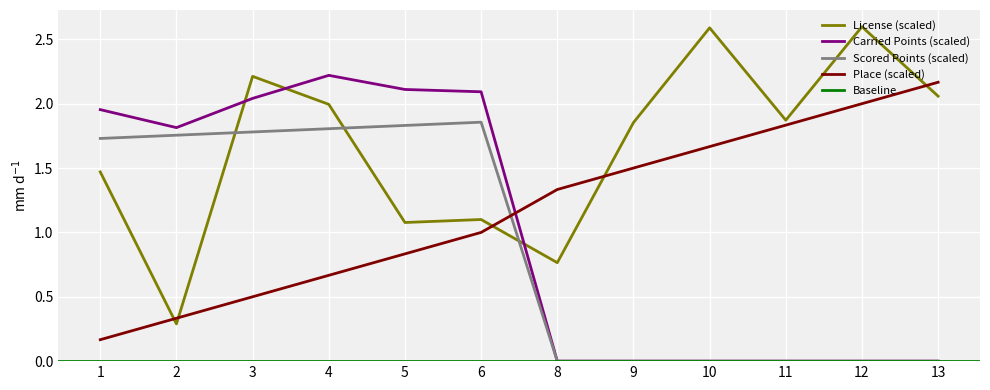

At which category does the chart reach its peak across all series?

12